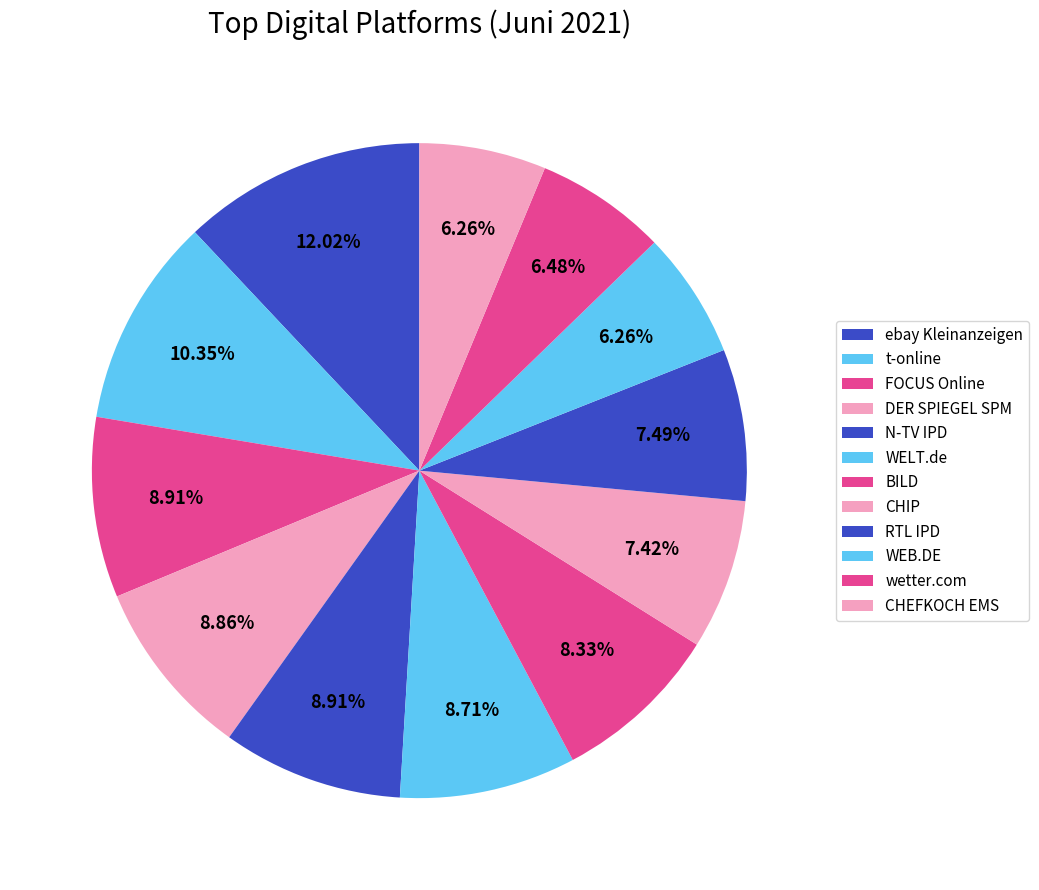

How many slices are in this pie chart?

12